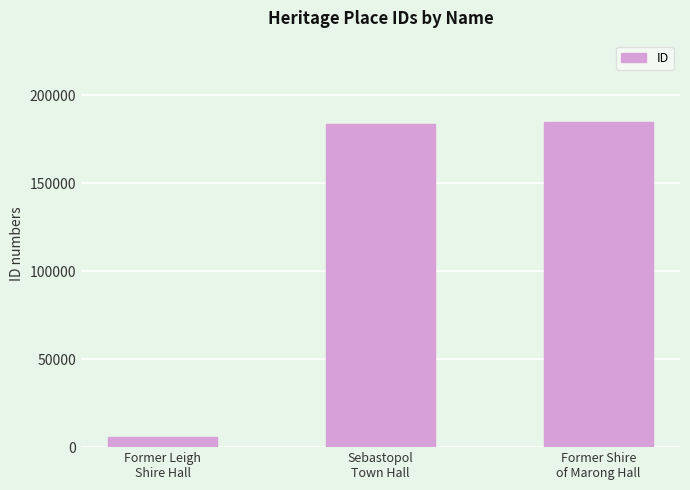

At which label is the value closest to 95469?

Sebastopol
Town Hall